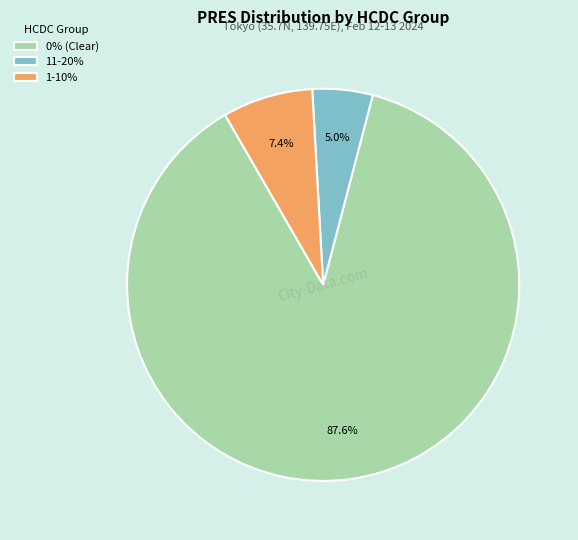

How many slices are in this pie chart?

3